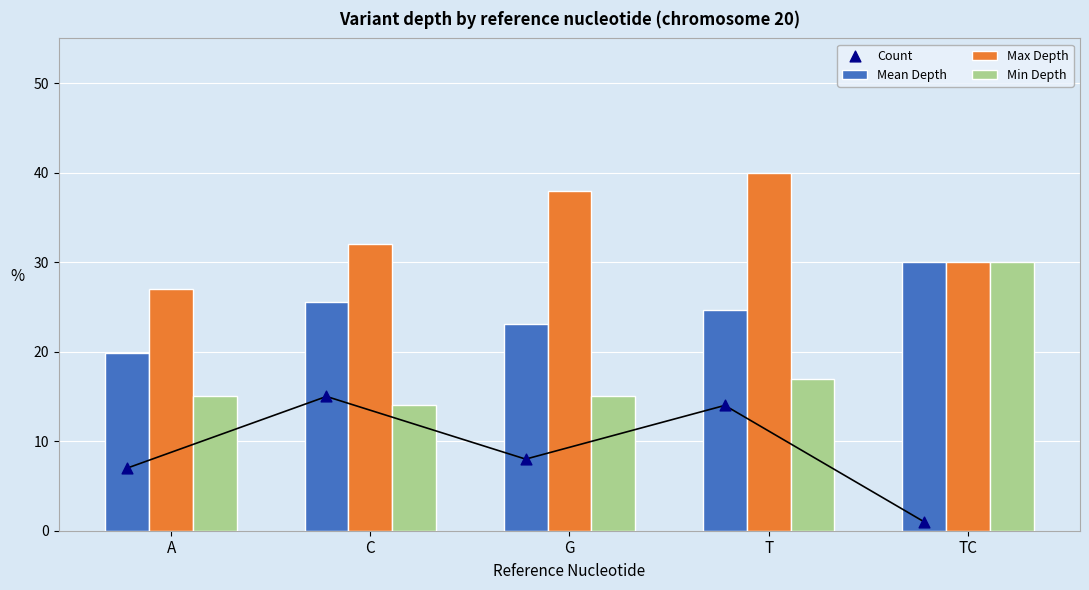

Which series reaches the maximum Y coordinate?

Max Depth